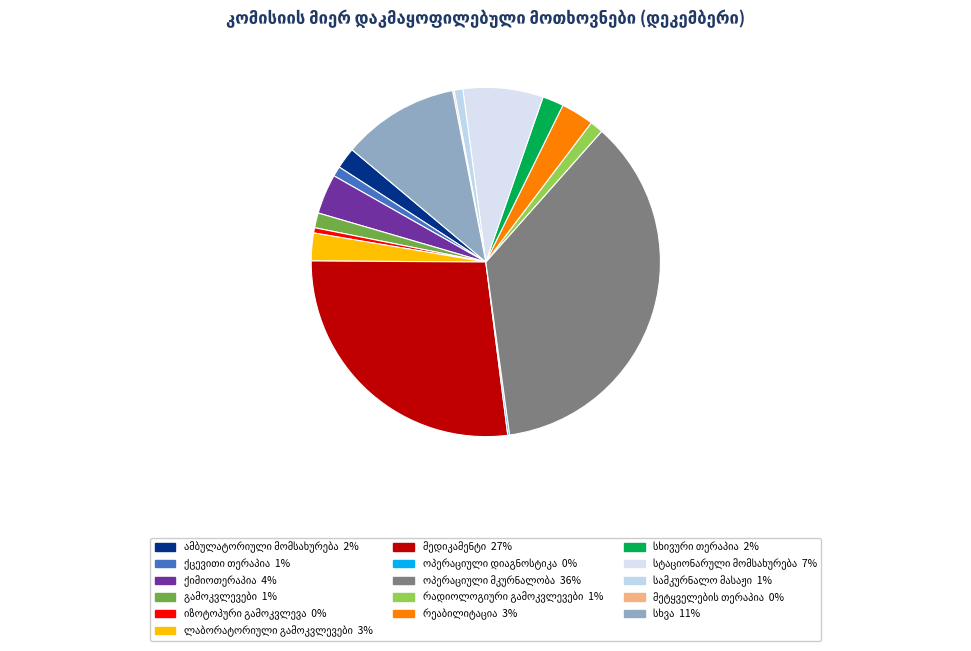

What is the largest slice in the pie chart?

ოპერაციული მკურნალობა